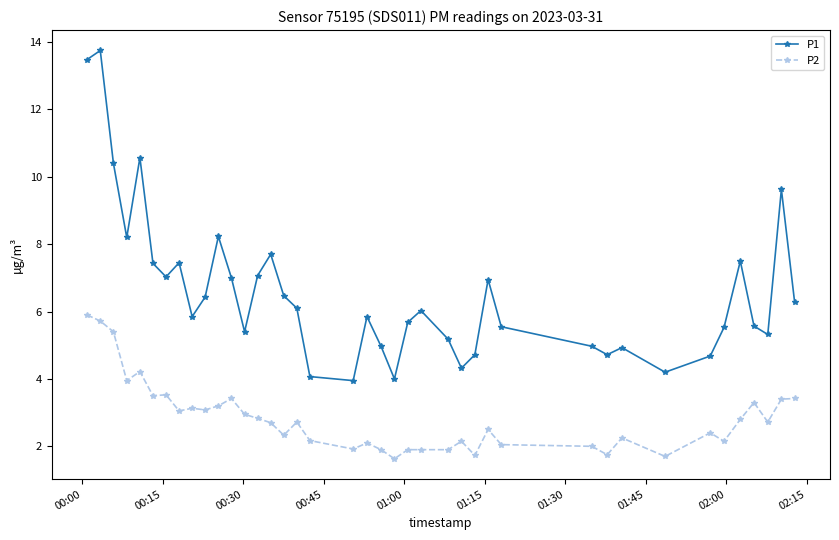

How many interior local valleys does the P1 series have?

10